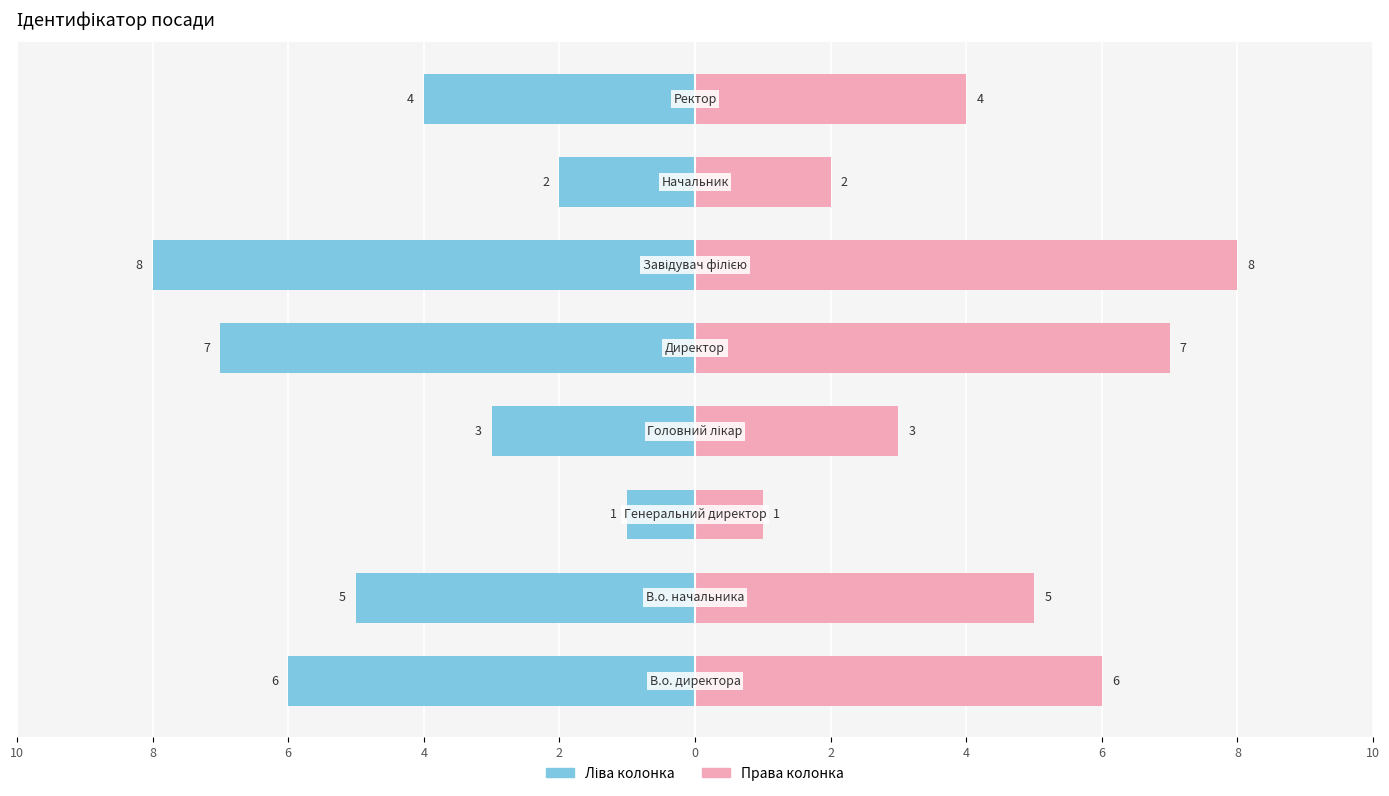

Reading left to right, list all the values displayed in this chart.

Ідентифікатор (left): 10=-6	8=-5	6=-1	4=-3	2=-7	0=-8	2=-2	4=-4
Ідентифікатор (right): 10=6	8=5	6=1	4=3	2=7	0=8	2=2	4=4